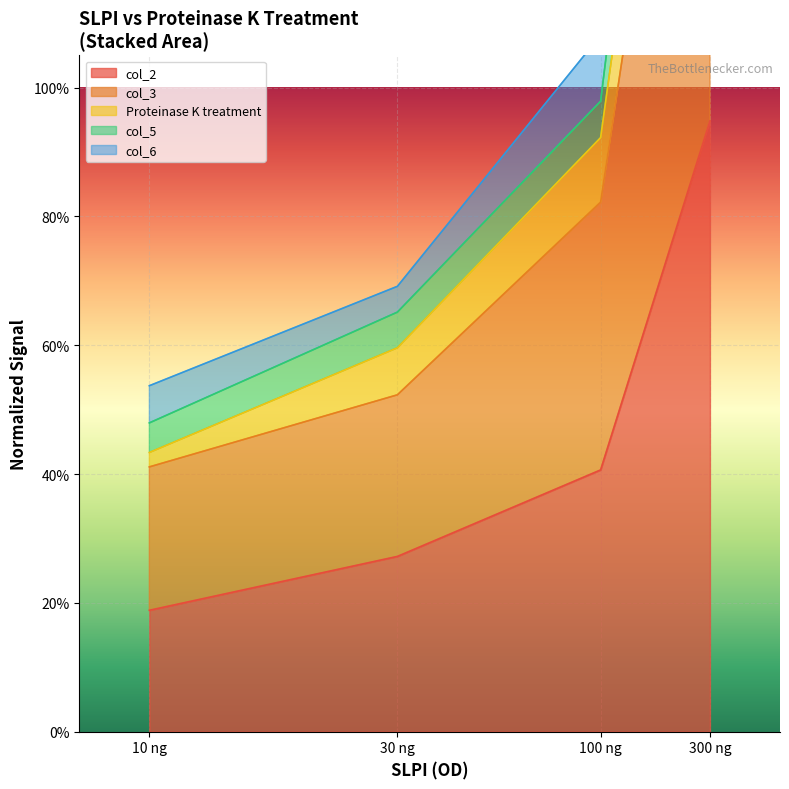

At how many categories does at least one series exceed 2?

1